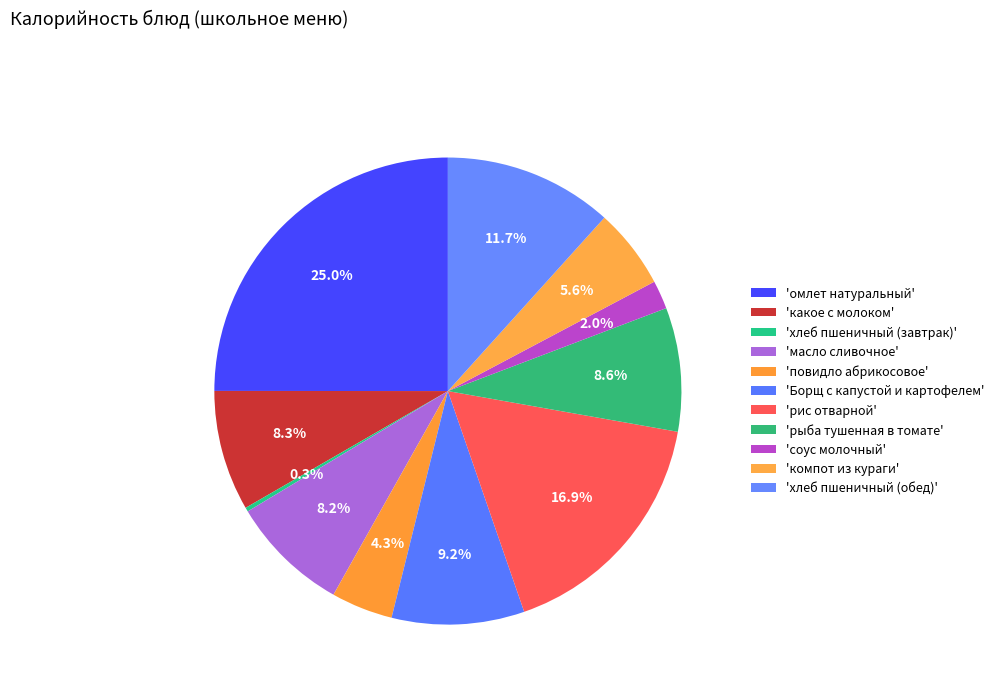

Count the number of slices in the pie.

11